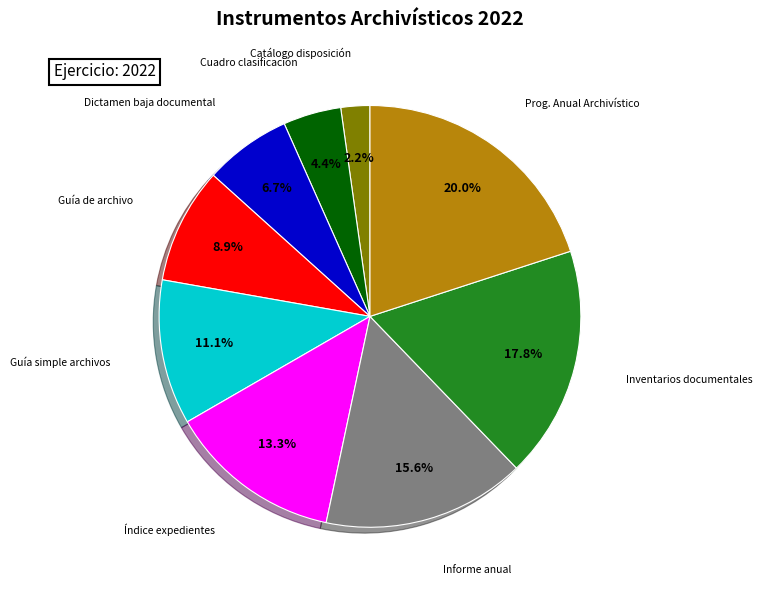

Is there any slice that represents more than half of the pie?

No